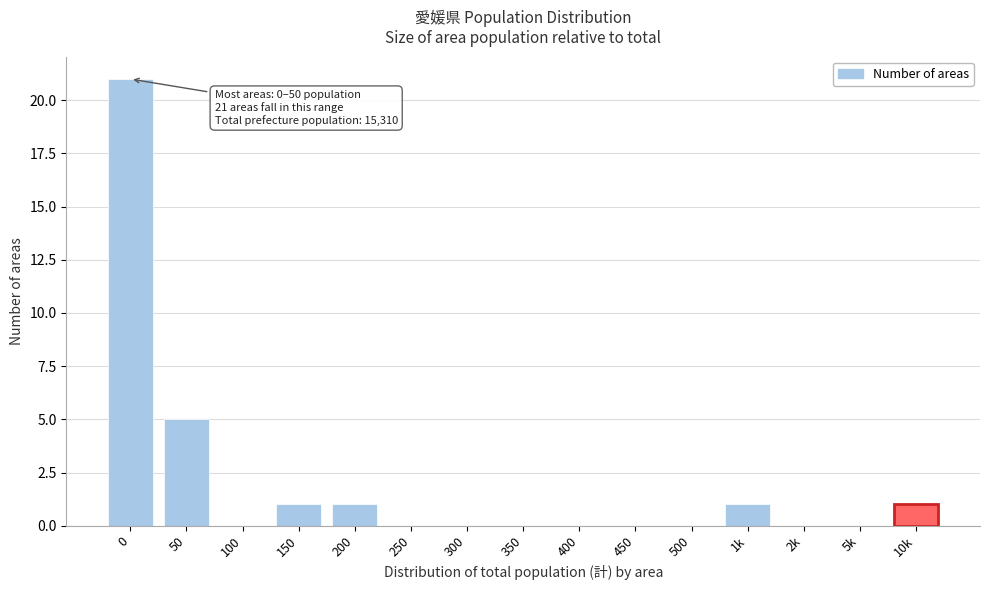

Reading left to right, extract all data points from this chart.

0=21	50=5	100=0	150=1	200=1	250=0	300=0	350=0	400=0	450=0	500=0	1k=1	2k=0	5k=0	10k=1